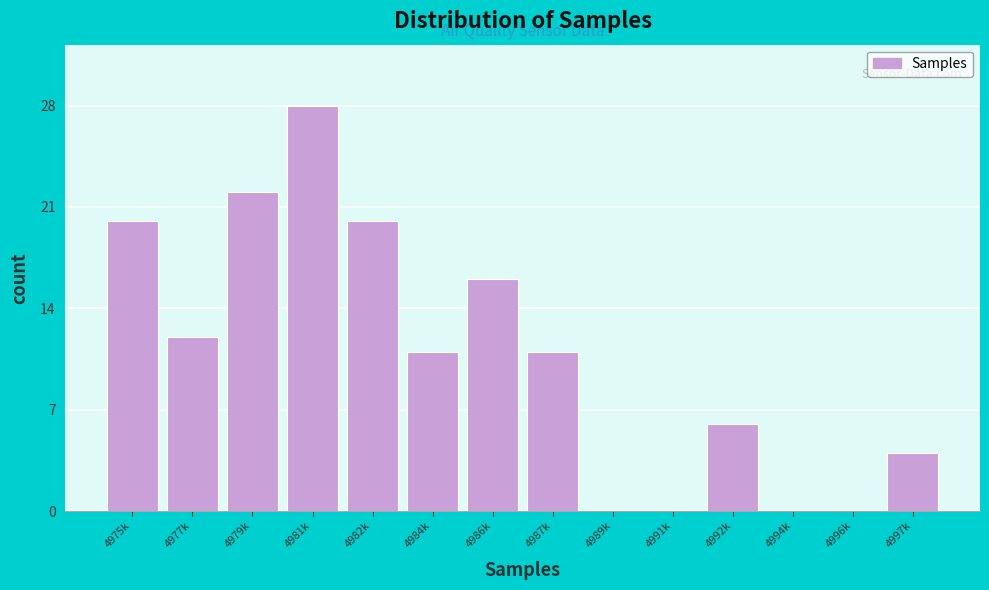

Reading left to right, transcribe all the data shown in this chart.

4975k=20	4977k=12	4979k=22	4981k=28	4982k=20	4984k=11	4986k=16	4987k=11	4989k=0	4991k=0	4992k=6	4994k=0	4996k=0	4997k=4